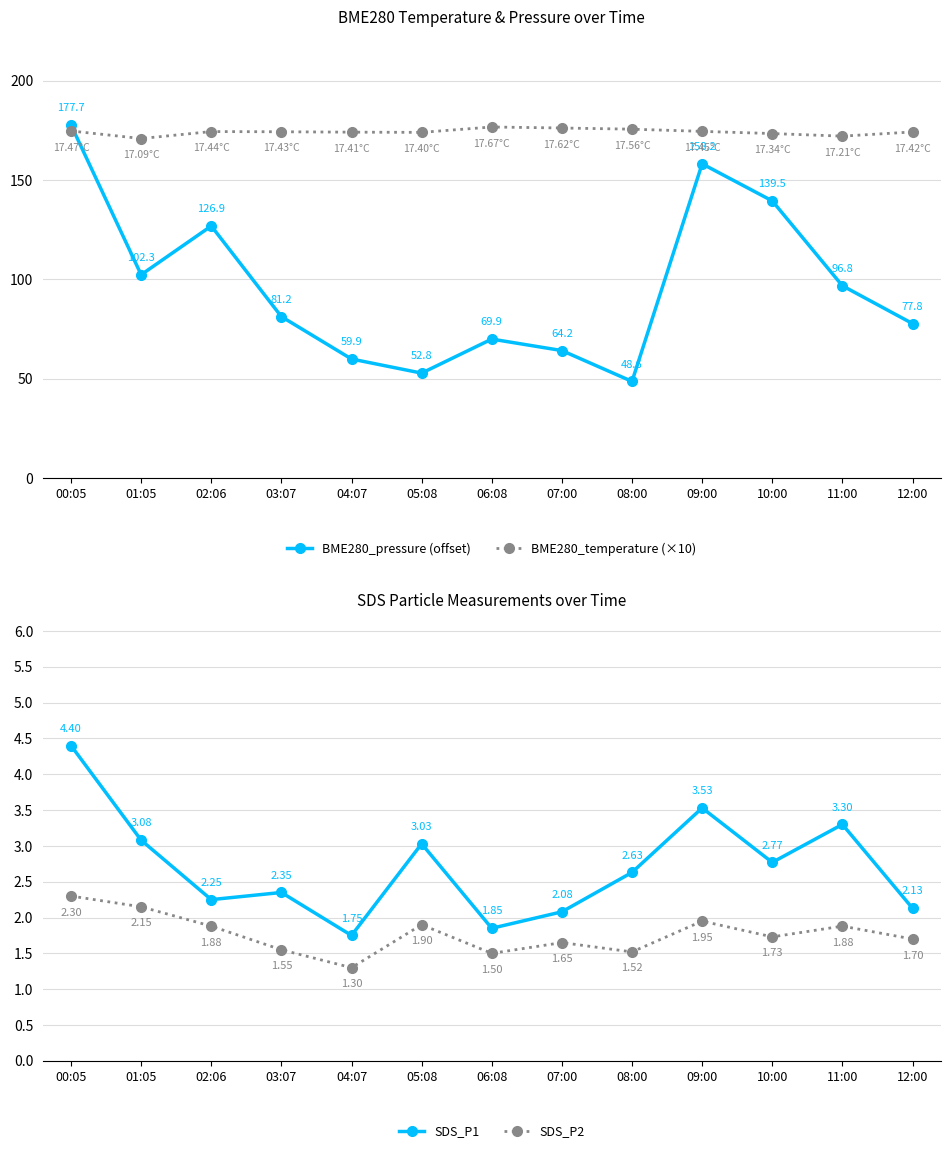

What is the label of the 11th point from the right?

02:06